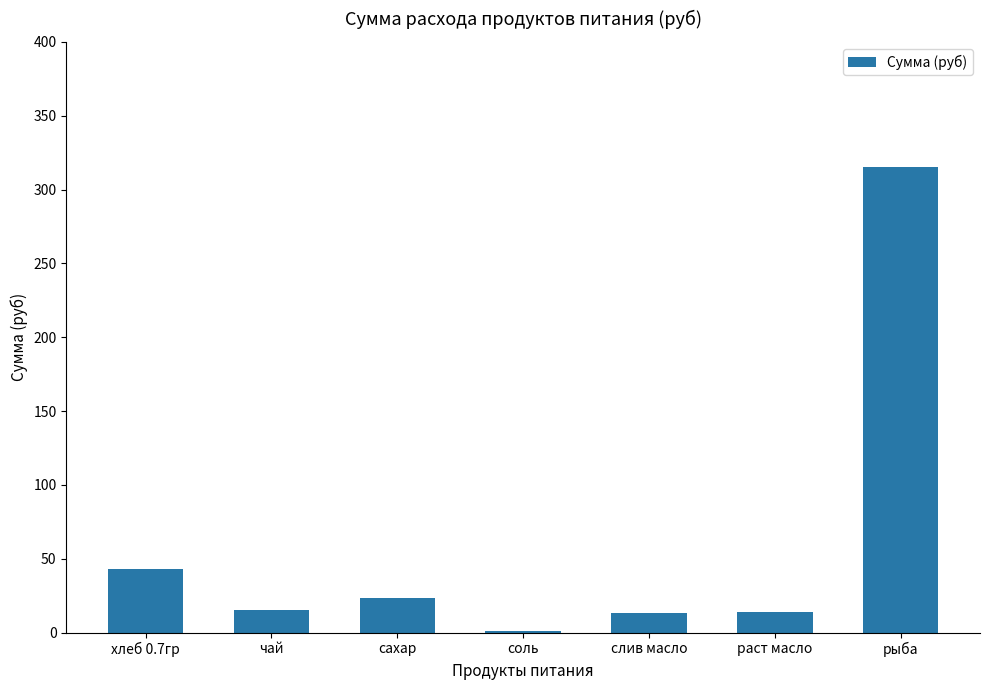

The chart shows a value of 28.2 at хлеб 0.7гр. True or false?

False